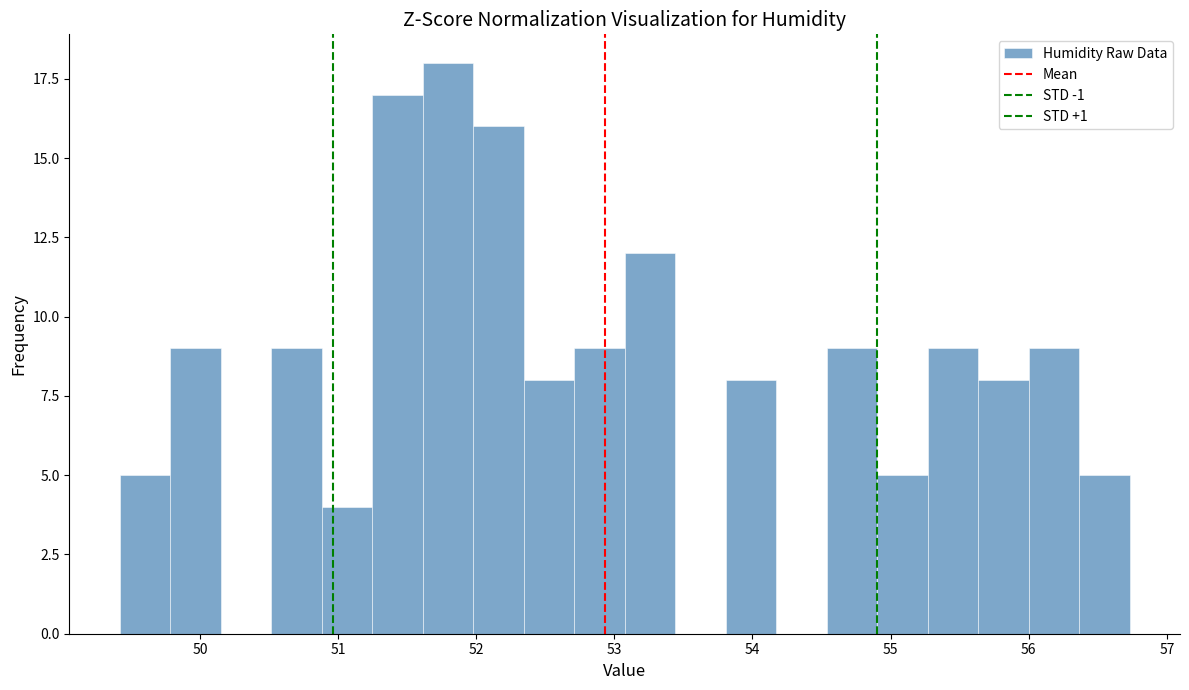

Read against the x-axis, roughly where is the centre of the tallest bar?

51.8